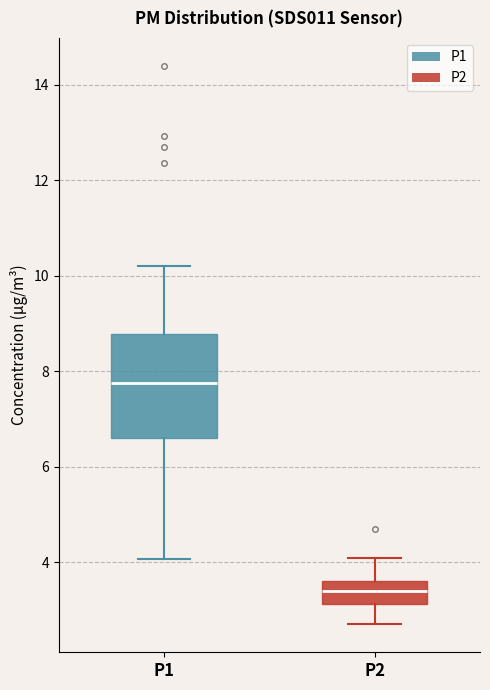

Comparing the boxes themselves (not the whiskers), which one is the tallest?

P1